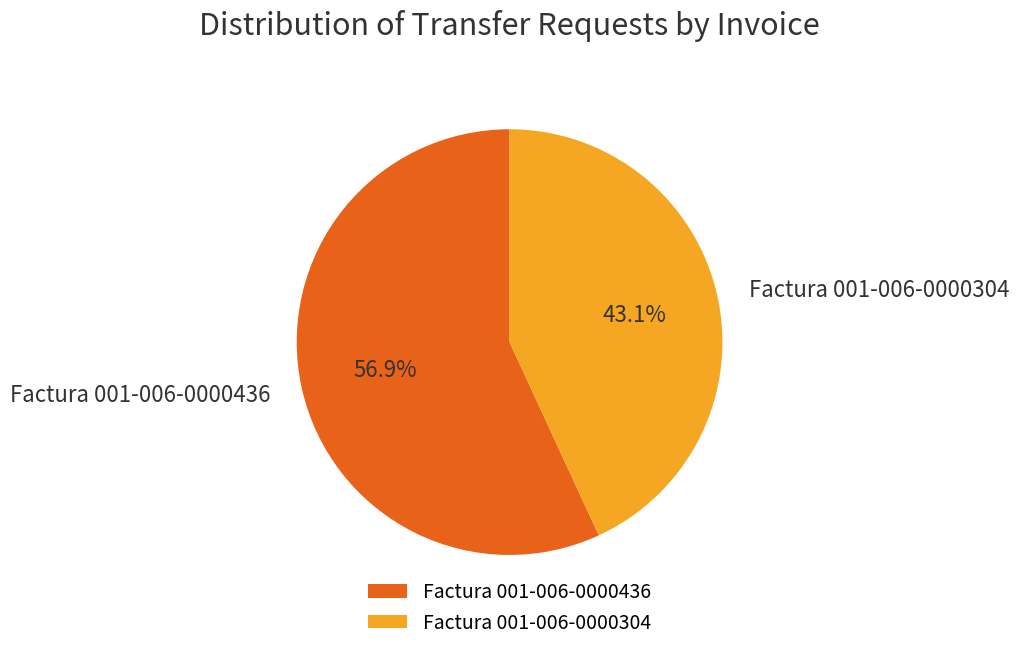

How much of the chart is everything except Factura 001-006-0000436?

43.1%